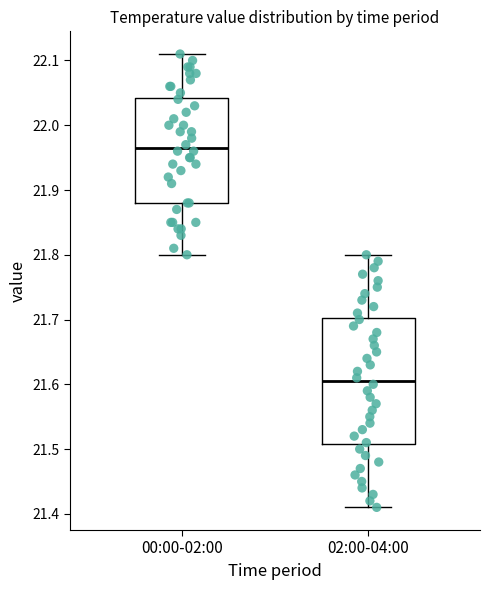

Where is the lower edge of the box for 00:00-02:00 on the y-axis? The values are not printed on the chart, so give them approximately, as read against the axis.

21.88